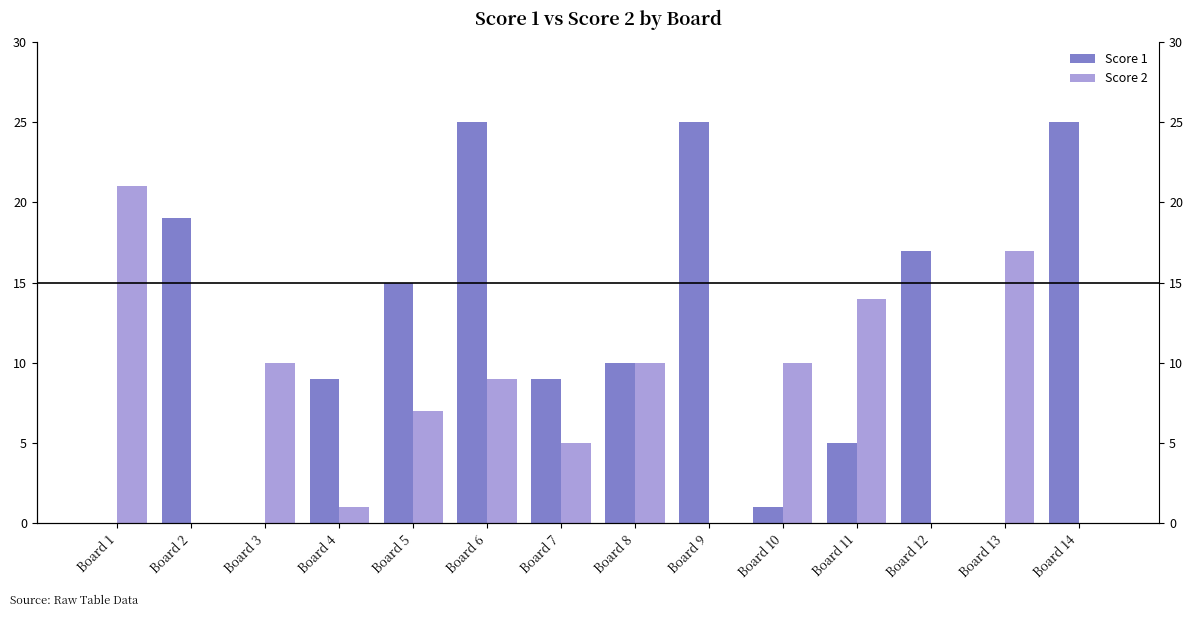

What is the spread (max minus min) of values at Board 14?

25